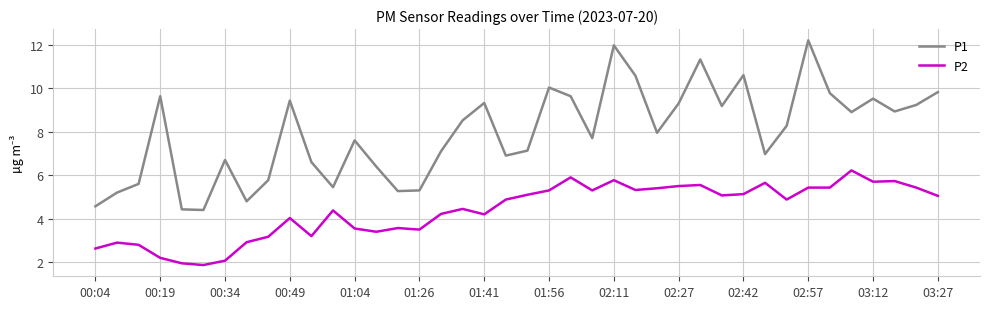

True or false: P1 and P2 cross at least once.

False